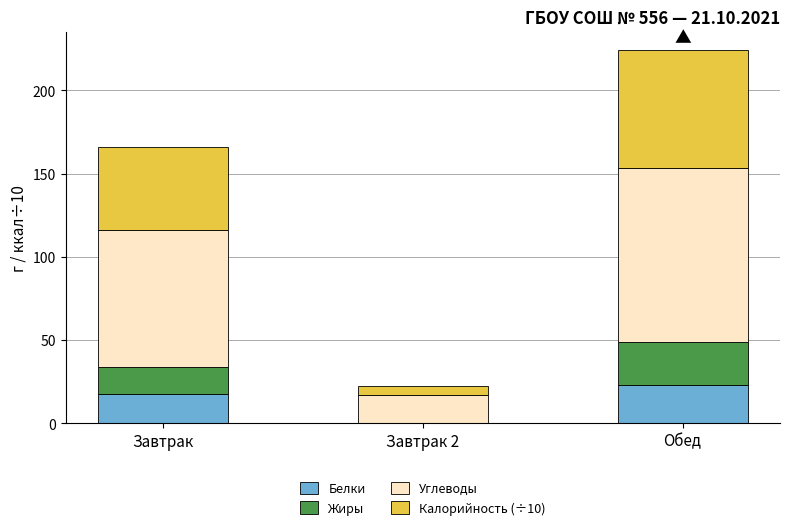

What is the total value across all series at Обед?

224.1